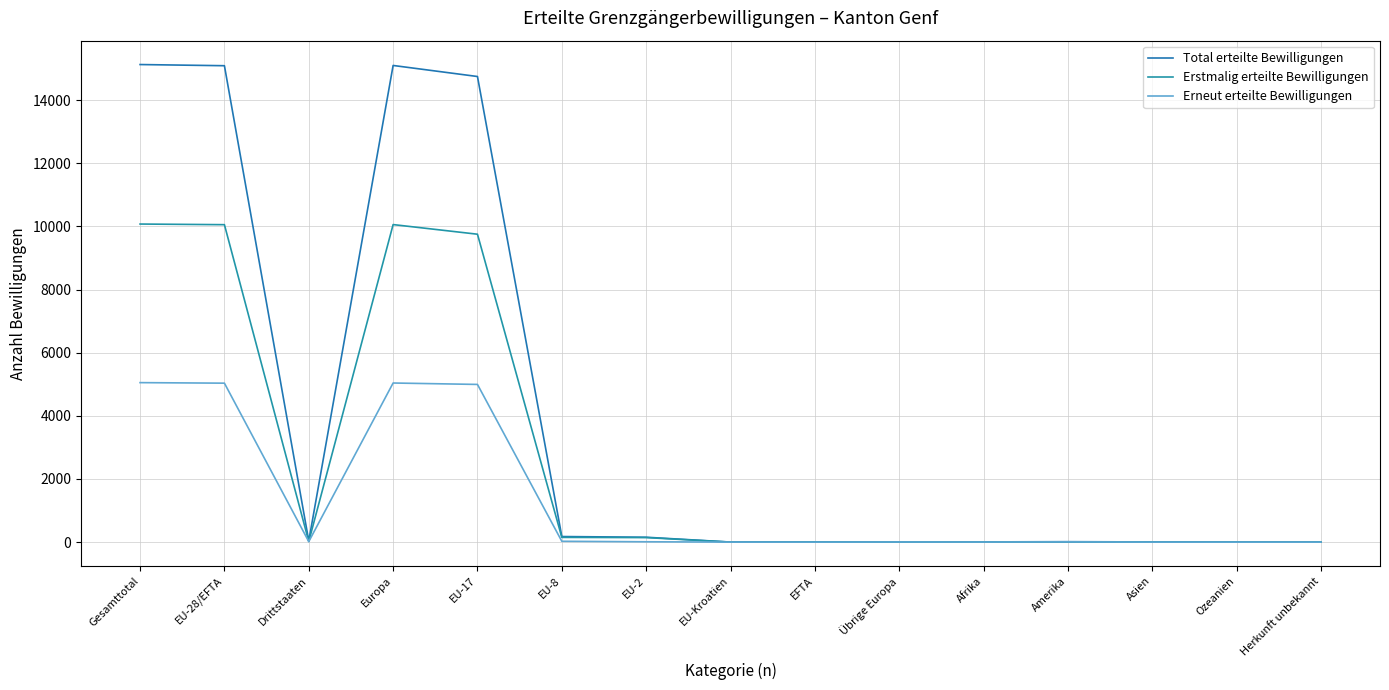

Does the chart display data point markers on the line(s)?

No